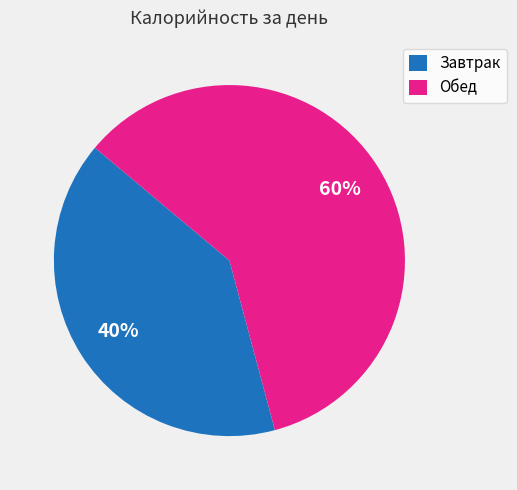

Approximately how many times larger is the value at Обед compared to Завтрак?

1.5